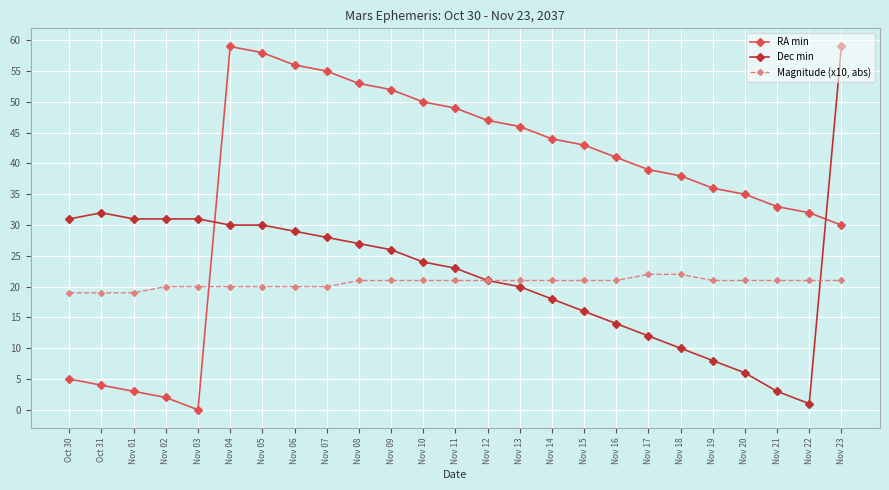

What is the difference between the RA min values at Nov 19 and Oct 30?

31